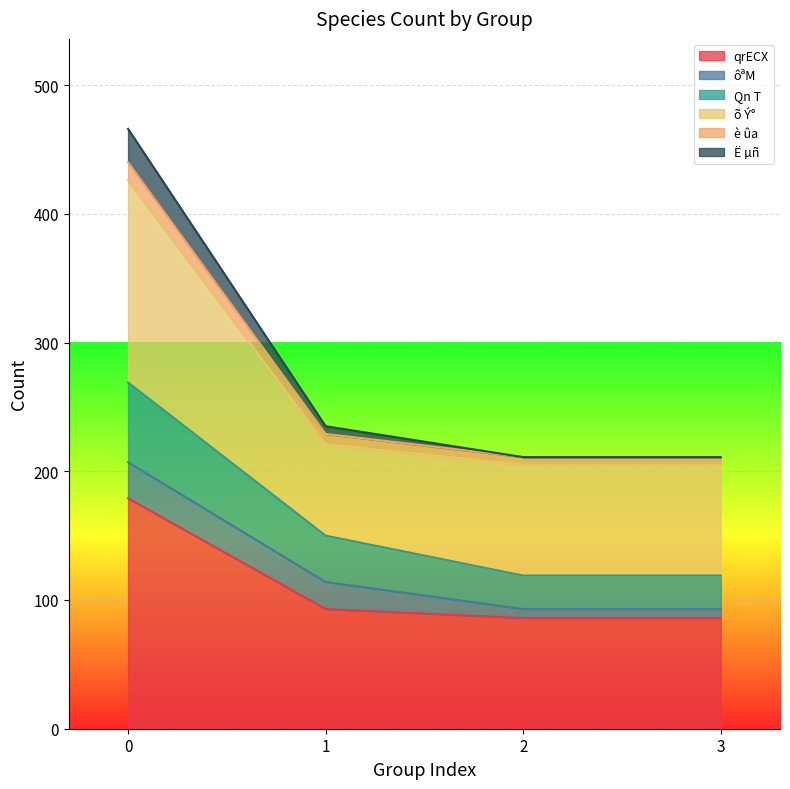

Is the value of qrECX at 2 greater than the value of Qn T at 3?

No